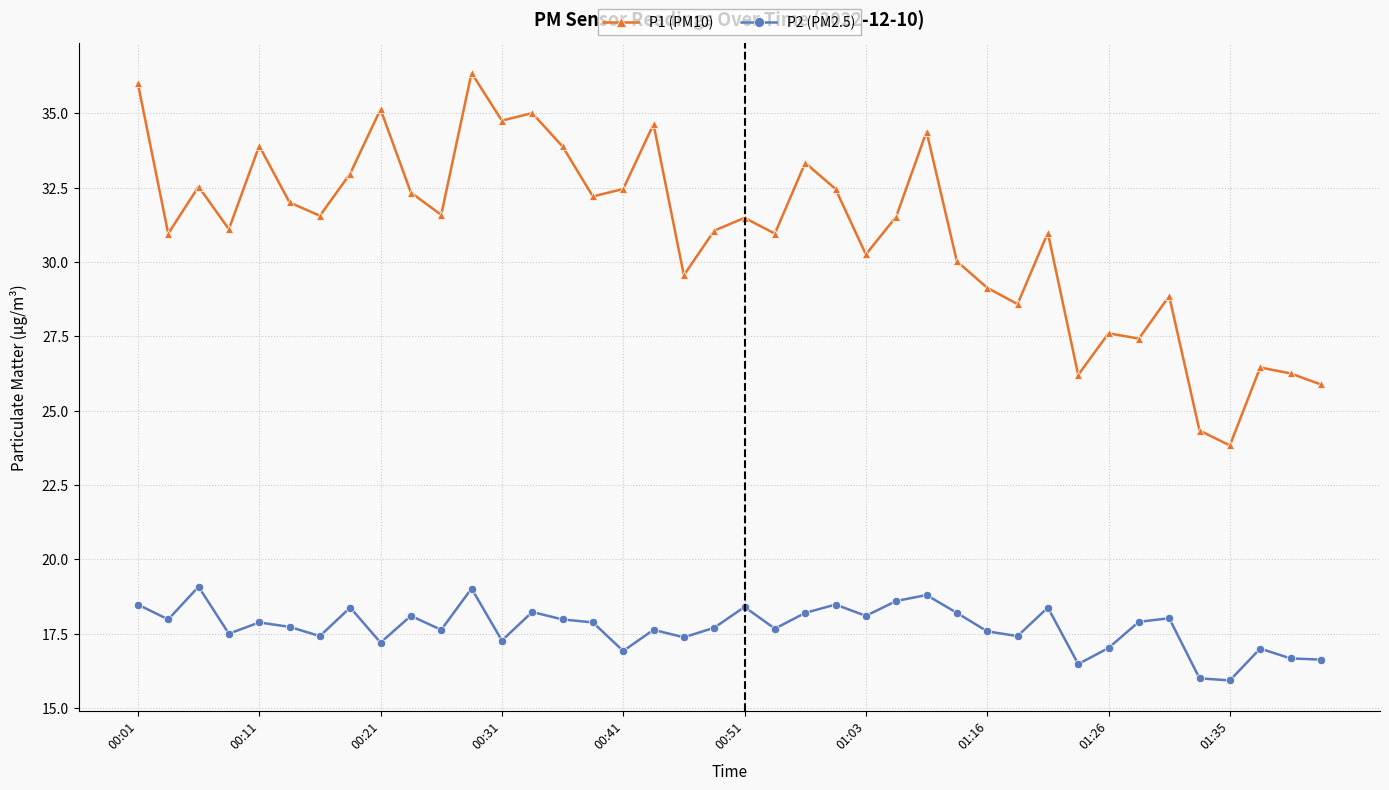

True or false: P2 (PM2.5) has more than 2 interior local peaks.

True